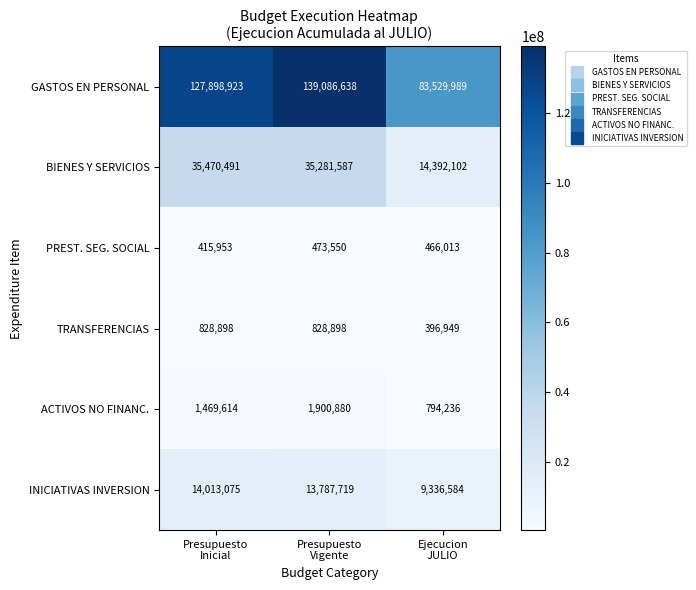

Count the PREST. SEG. SOCIAL values in the range 415953 to 473550.

3